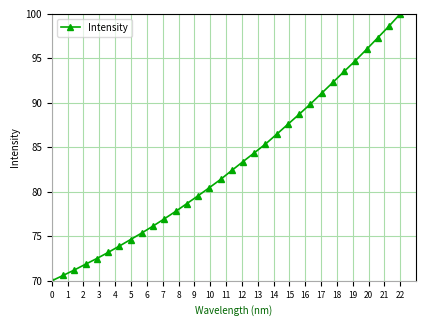

What is the difference between the maximum and minimum values?

30.0